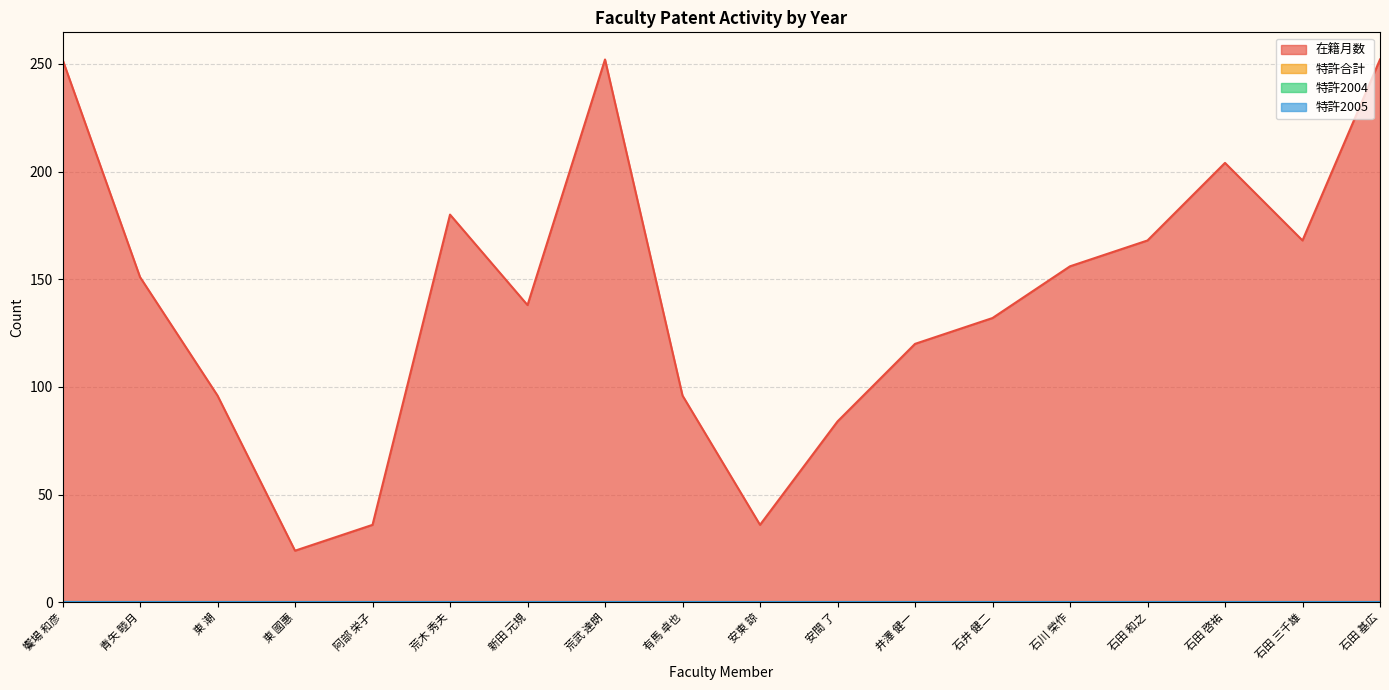

True or false: 特許2004 and 特許合計 intersect in this chart.

False